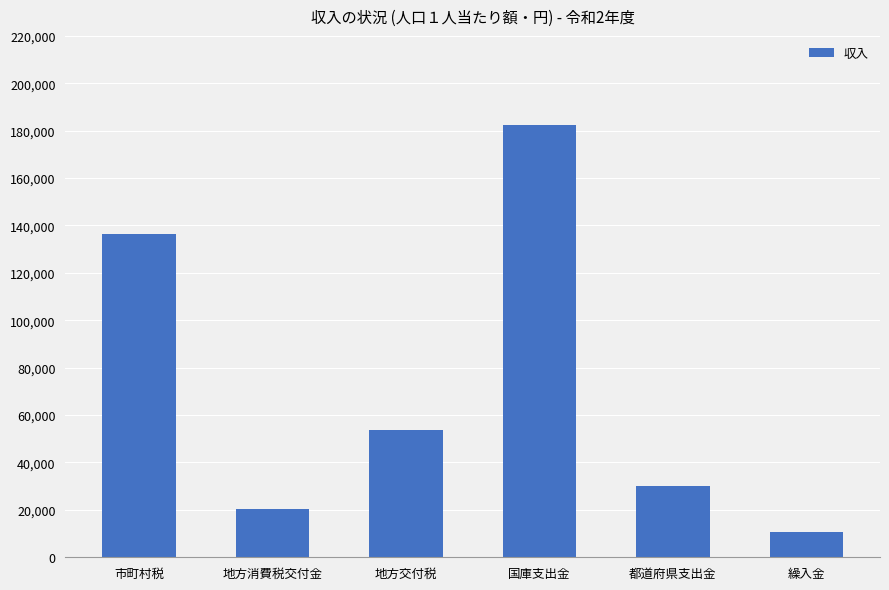

How many bars are there in total?

6